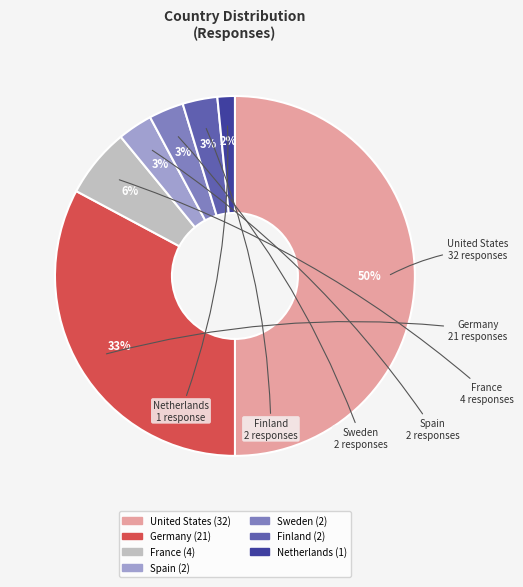

Does Netherlands represent more than half of the total?

No